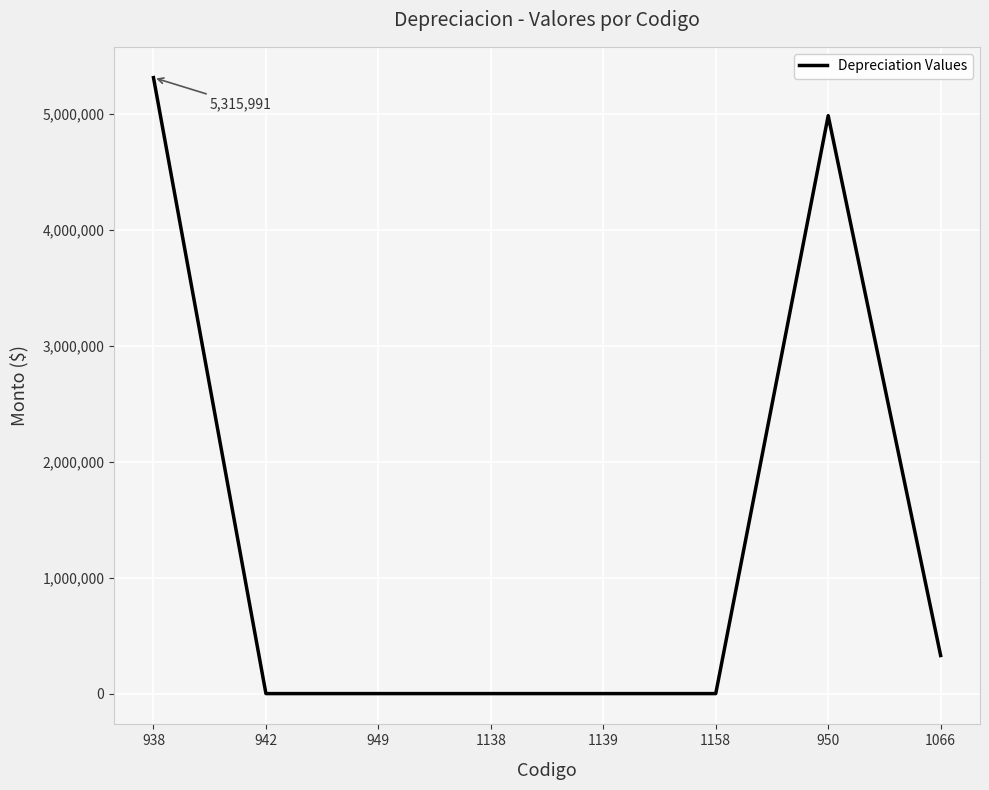

What is the difference between the second highest and minimum values?

4987452